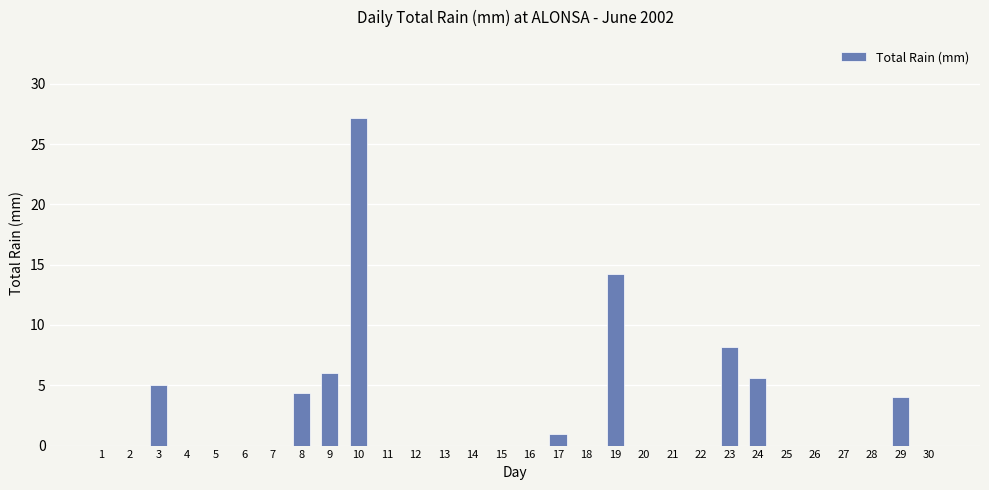

Reading left to right, what are all the values shown in this chart?

0.0	0.0	5.0	0.0	0.0	0.0	0.0	4.4	6.0	27.2	0.0	0.0	0.0	0.0	0.0	0.0	1.0	0.0	14.2	0.0	0.0	0.0	8.2	5.6	0.0	0.0	0.0	0.0	4.0	0.0